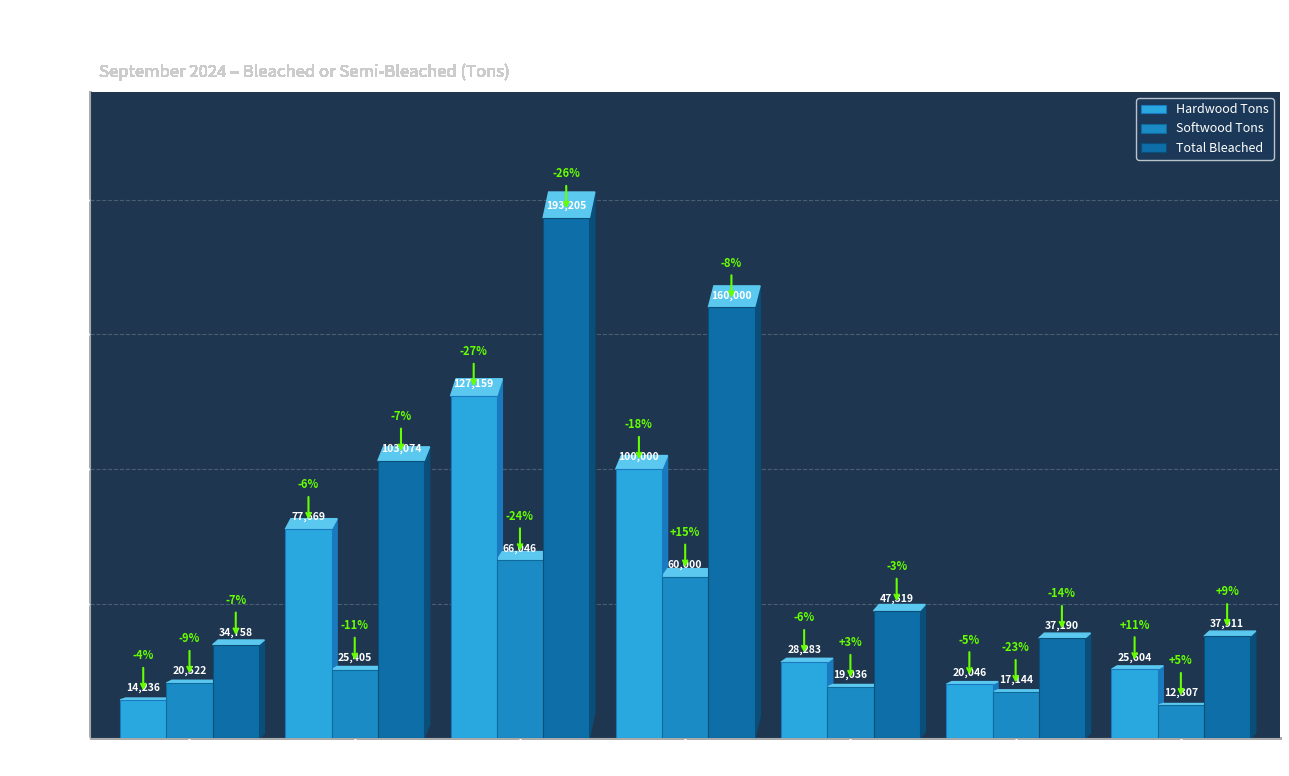

Which series has the largest total across all categories?

Total Bleached